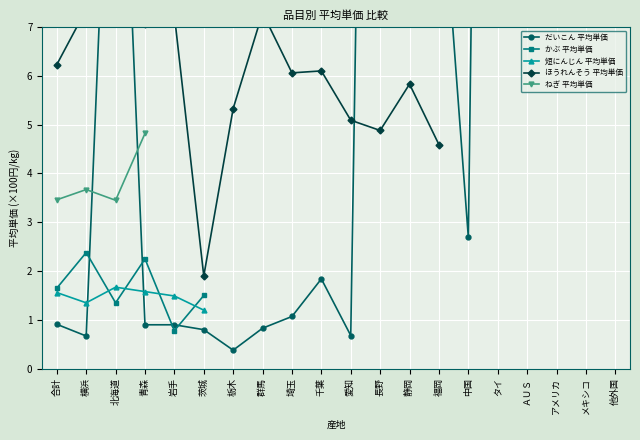

Between 栃木 and メキシコ, which series saw the biggest shift?

だいこん 平均単価